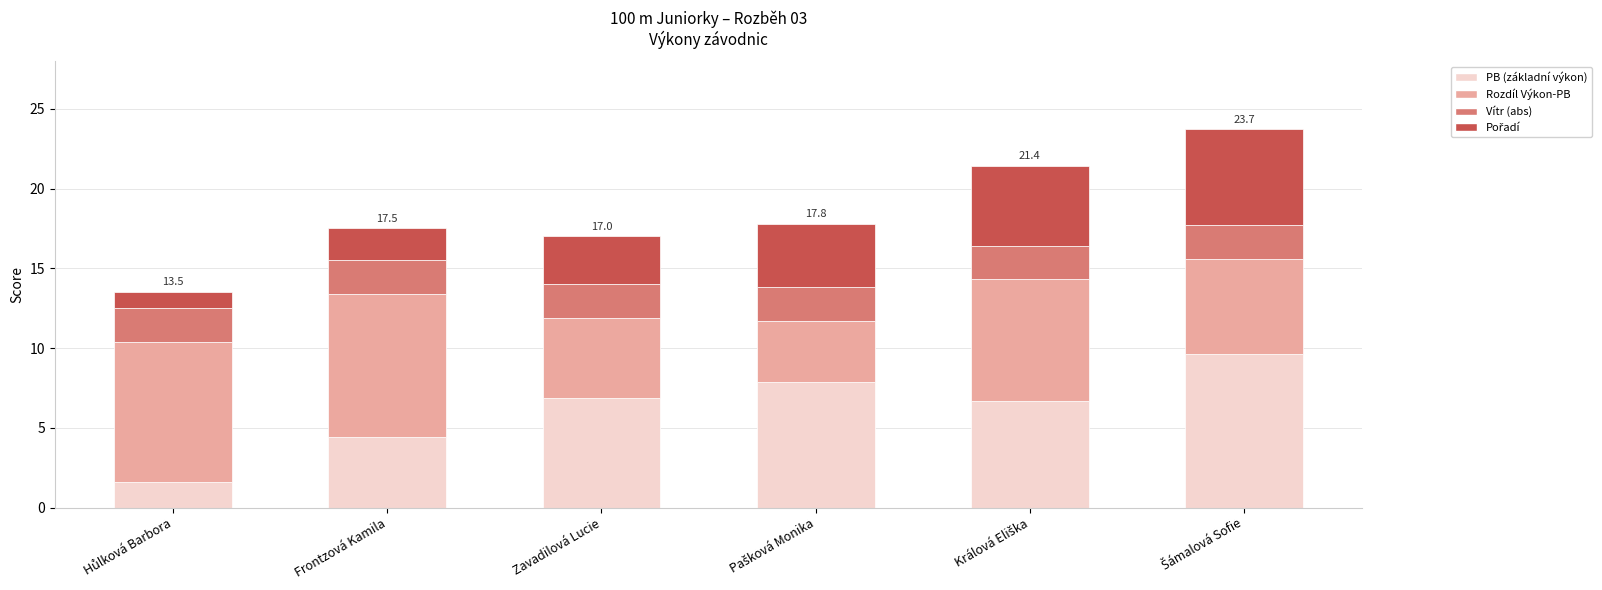

What is the total value across all series at Frontzová Kamila?

17.5